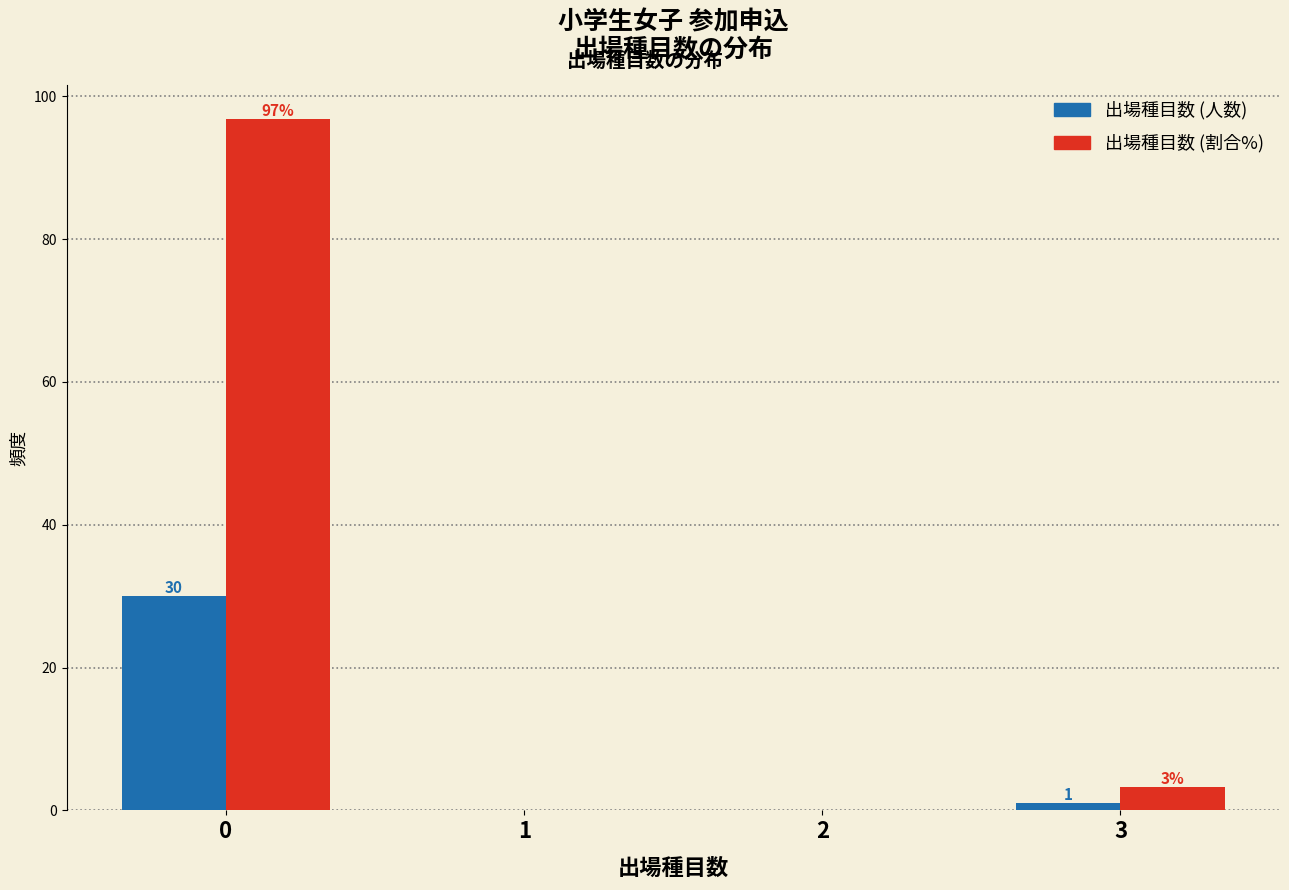

What is the maximum value shown in the chart?

96.8